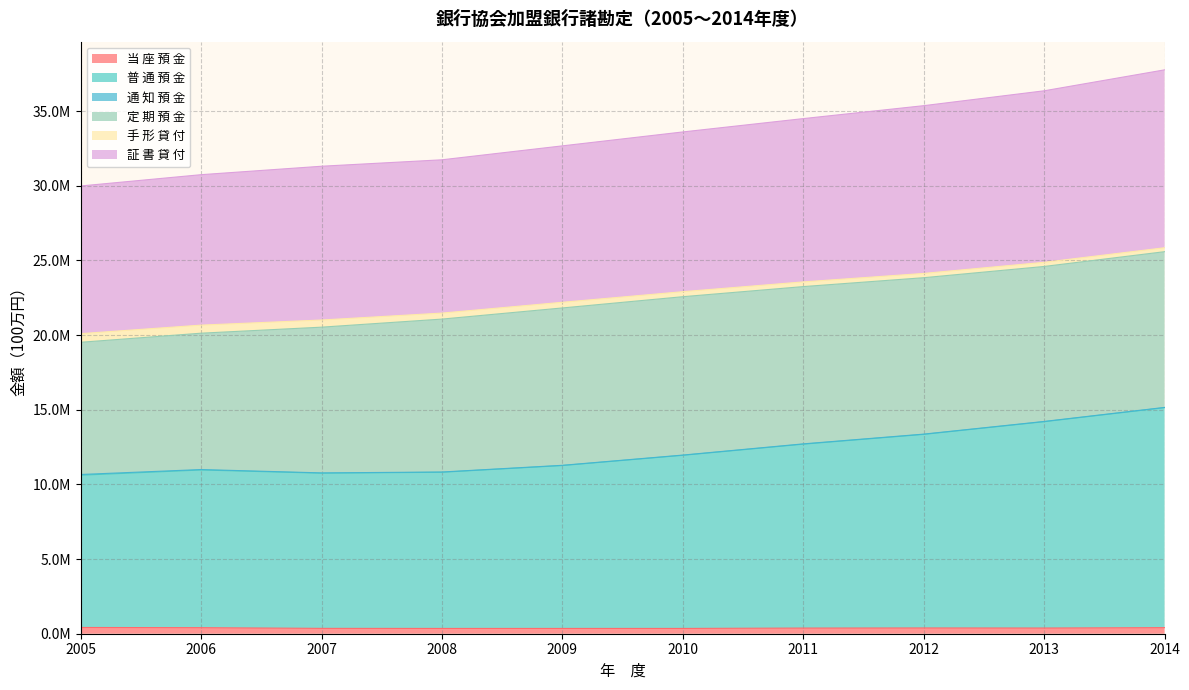

Does the chart have visible grid lines?

Yes